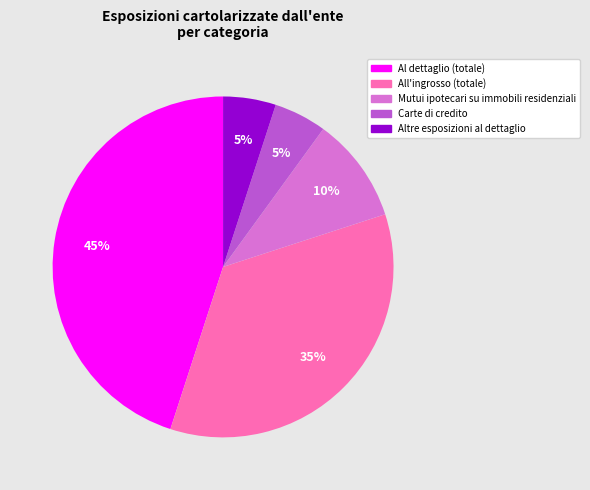

How many slices are in this pie chart?

5